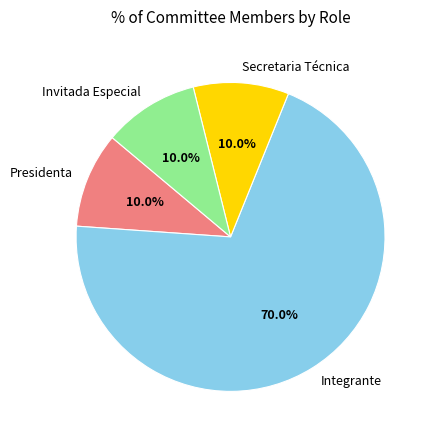

What is the total percentage of Presidenta and Integrante?

80.0%